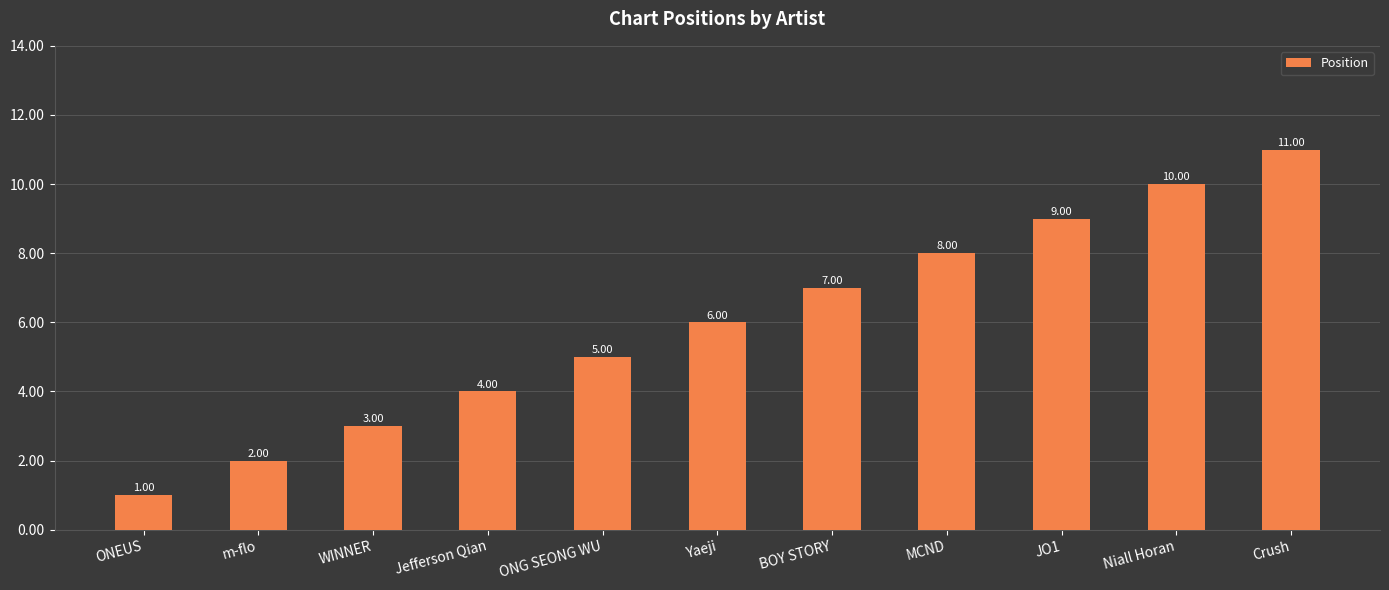

What is the ratio of the value at MCND to the value at WINNER?

2.7